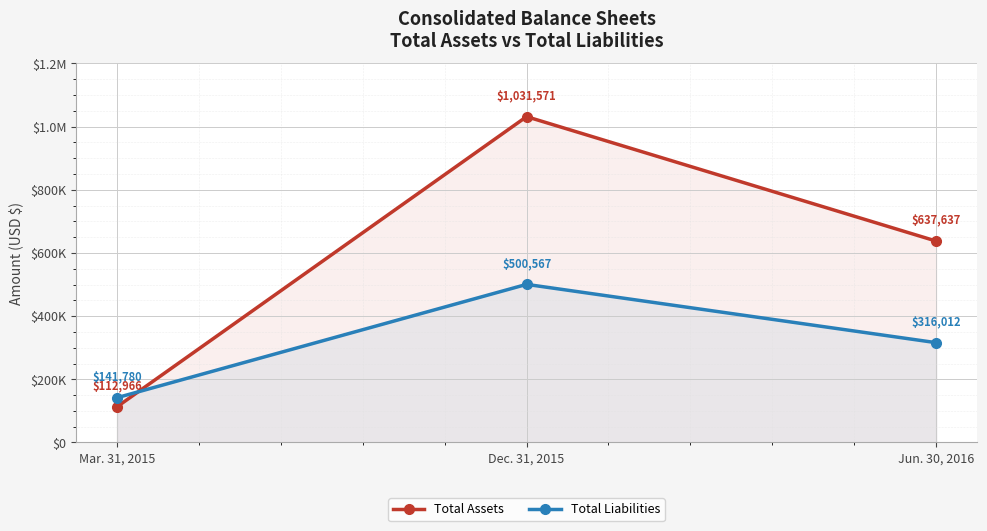

What is the sum of the Total Assets values at Dec. 31, 2015 and Mar. 31, 2015?

1144537